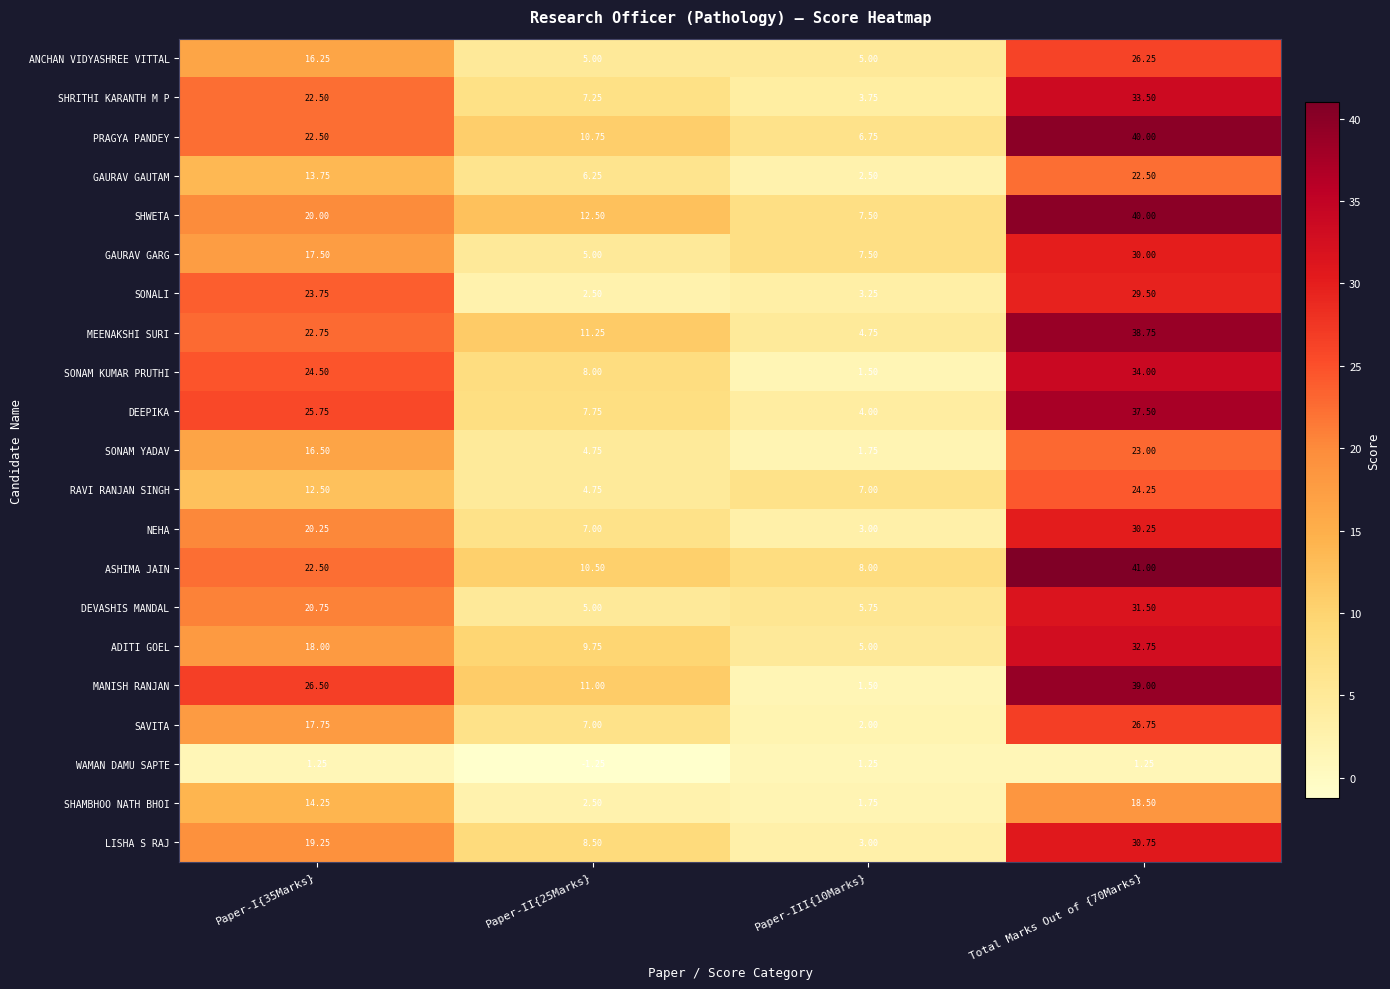

Which series has the largest range (max minus min)?

MANISH RANJAN